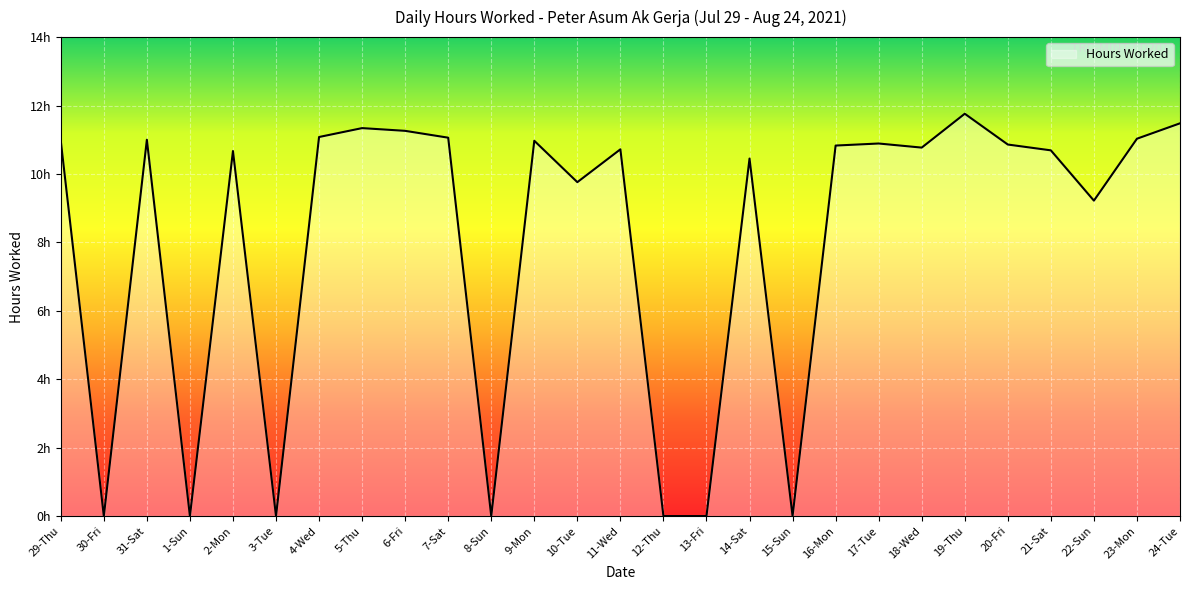

Which category has the lowest value across all series?

30-Fri